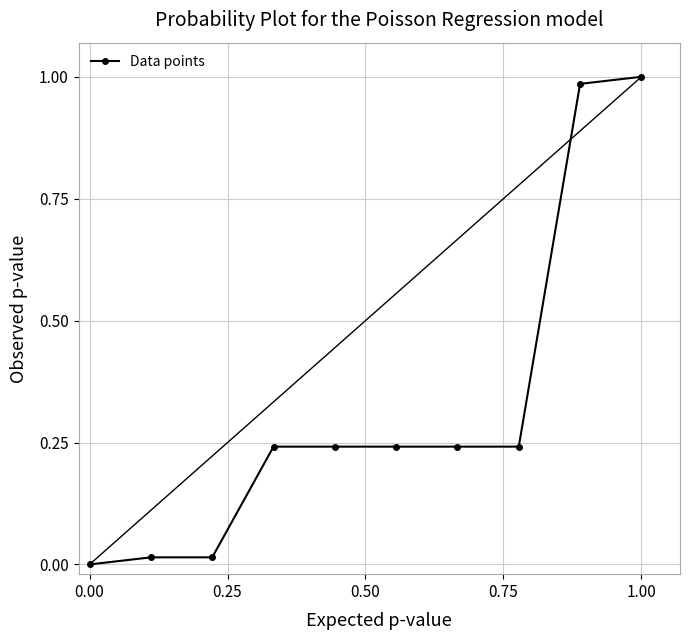

What is the sum of all values?

3.2